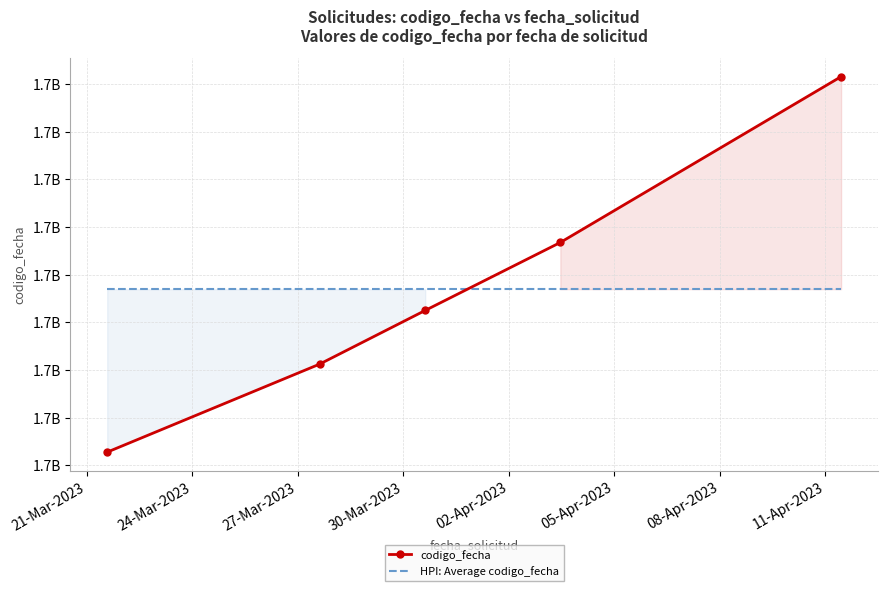

Rank the categories by value from highest to lowest.

2023-04-11 10:53:37, 2023-04-03 11:15:38, 2023-03-30 15:04:47, 2023-03-27 14:56:11, 2023-03-21 14:02:19